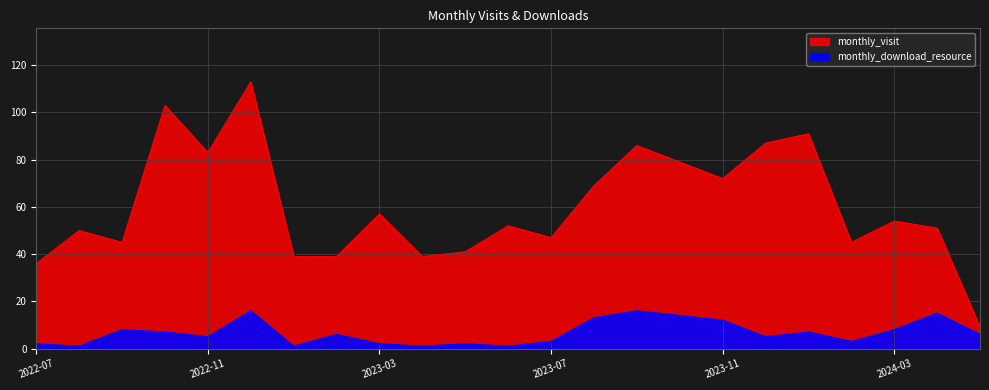

Read the monthly_visit value at 2023-01.

39